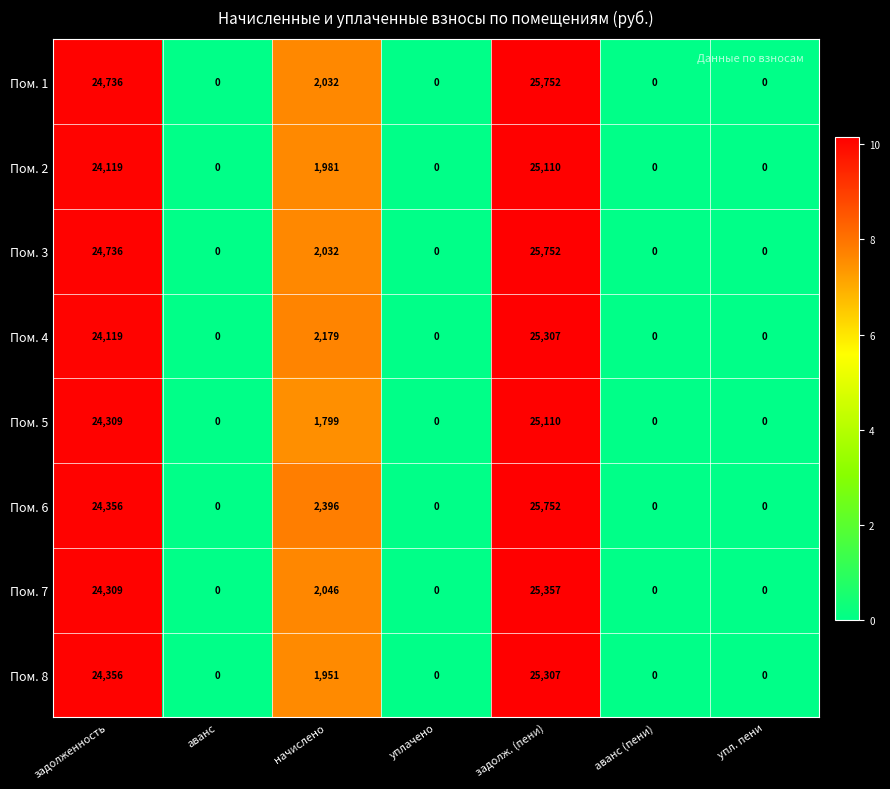

How many data points does each series have?

7